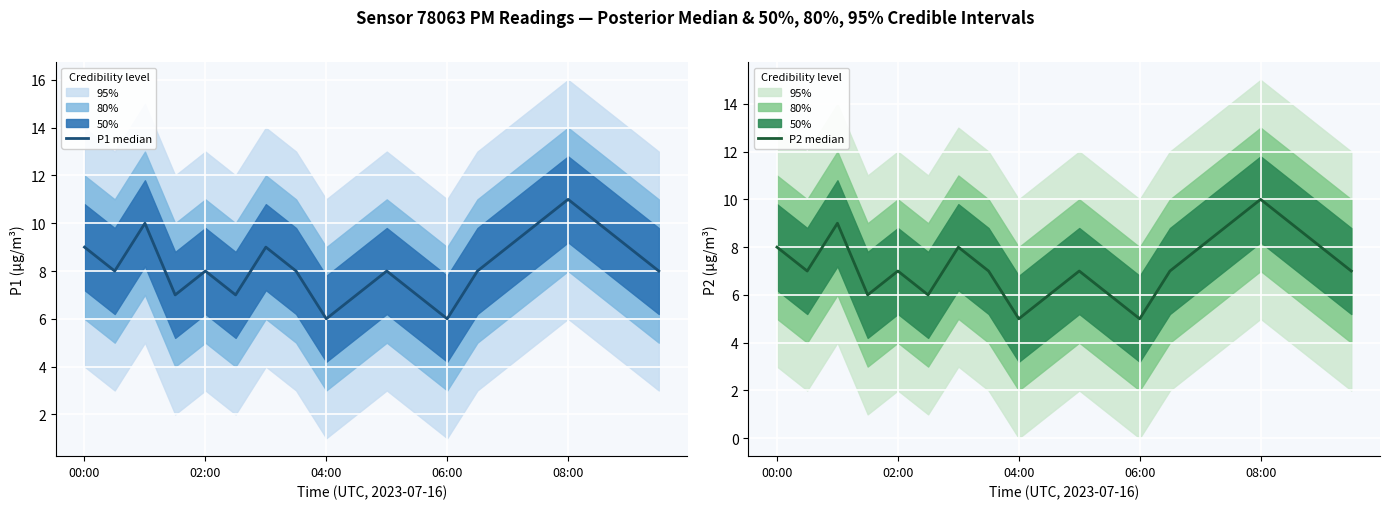

Reading left to right, list all the values displayed in this chart.

P1 median: 9	8	10	7	8	7	9	8	6	7	8	7	6	8	9	10	11	10	9	8
P2 median: 8	7	9	6	7	6	8	7	5	6	7	6	5	7	8	9	10	9	8	7